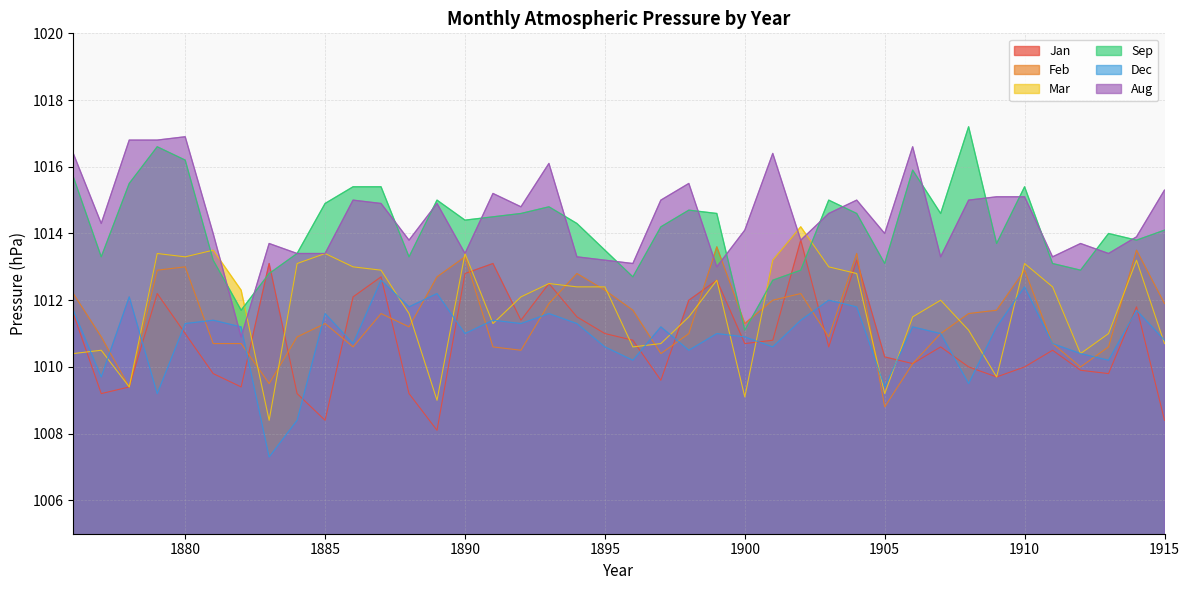

Reading left to right, list all the values displayed in this chart.

Jan: 1011.6	1009.2	1009.4	1012.2	1011.0	1009.8	1009.4	1013.1	1009.2	1008.4	1012.1	1012.7	1009.2	1008.1	1012.8	1013.1	1011.4	1012.5	1011.5	1011.0	1010.8	1009.6	1012.0	1012.6	1010.7	1010.8	1013.8	1010.6	1013.2	1010.3	1010.1	1010.6	1010.0	1009.7	1010.0	1010.5	1009.9	1009.8	1011.8	1008.4
Feb: 1012.2	1010.9	1009.4	1012.9	1013.0	1010.7	1010.7	1009.5	1010.9	1011.3	1010.6	1011.6	1011.2	1012.7	1013.3	1010.6	1010.5	1011.9	1012.8	1012.3	1011.7	1010.4	1011.0	1013.6	1011.3	1012.0	1012.2	1010.9	1013.4	1008.8	1010.1	1011.0	1011.6	1011.7	1012.9	1010.7	1010.0	1010.6	1013.5	1011.9
Mar: 1010.4	1010.5	1009.4	1013.4	1013.3	1013.5	1012.3	1008.4	1013.1	1013.4	1013.0	1012.9	1011.6	1009.0	1013.4	1011.3	1012.1	1012.5	1012.4	1012.4	1010.6	1010.7	1011.5	1012.6	1009.1	1013.2	1014.2	1013.0	1012.8	1009.2	1011.5	1012.0	1011.1	1009.7	1013.1	1012.4	1010.4	1011.0	1013.2	1010.7
Sep: 1015.7	1013.3	1015.5	1016.6	1016.2	1013.2	1011.7	1012.8	1013.4	1014.9	1015.4	1015.4	1013.3	1015.0	1014.4	1014.5	1014.6	1014.8	1014.3	1013.5	1012.7	1014.2	1014.7	1014.6	1011.1	1012.6	1012.9	1015.0	1014.6	1013.1	1015.9	1014.6	1017.2	1013.7	1015.4	1013.1	1012.9	1014.0	1013.8	1014.1
Dec: 1011.7	1009.7	1012.1	1009.2	1011.3	1011.4	1011.2	1007.3	1008.4	1011.6	1010.7	1012.6	1011.8	1012.2	1011.0	1011.4	1011.3	1011.6	1011.3	1010.6	1010.2	1011.2	1010.5	1011.0	1010.9	1010.6	1011.4	1012.0	1011.8	1009.4	1011.2	1011.0	1009.5	1011.2	1012.4	1010.7	1010.4	1010.2	1011.7	1010.8
Aug: 1016.4	1014.3	1016.8	1016.8	1016.9	1014.0	1010.9	1013.7	1013.4	1013.4	1015.0	1014.9	1013.8	1014.9	1013.4	1015.2	1014.8	1016.1	1013.3	1013.2	1013.1	1015.0	1015.5	1013.0	1014.1	1016.4	1013.8	1014.6	1015.0	1014.0	1016.6	1013.3	1015.0	1015.1	1015.1	1013.3	1013.7	1013.4	1013.9	1015.3